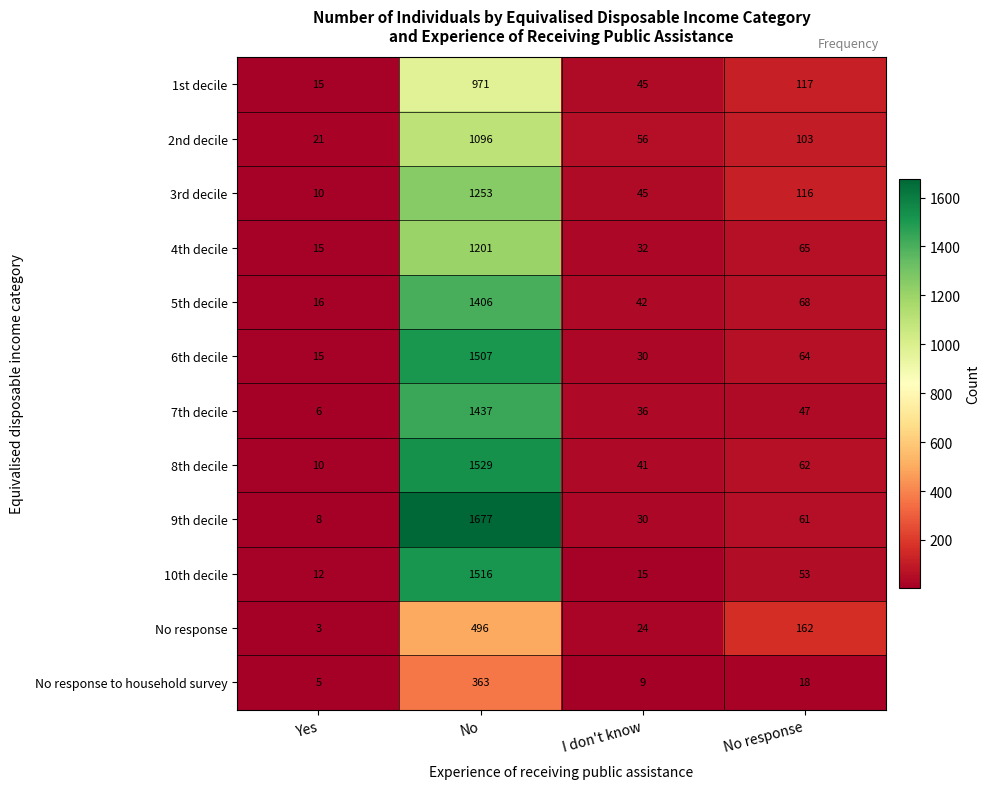

Count the number of data series in this chart.

12